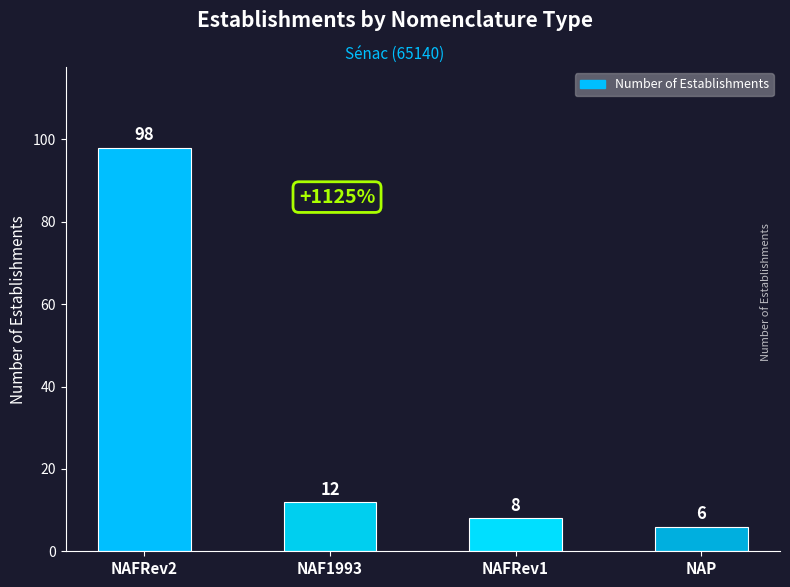

What is the value of the 3rd bar from the left?

8